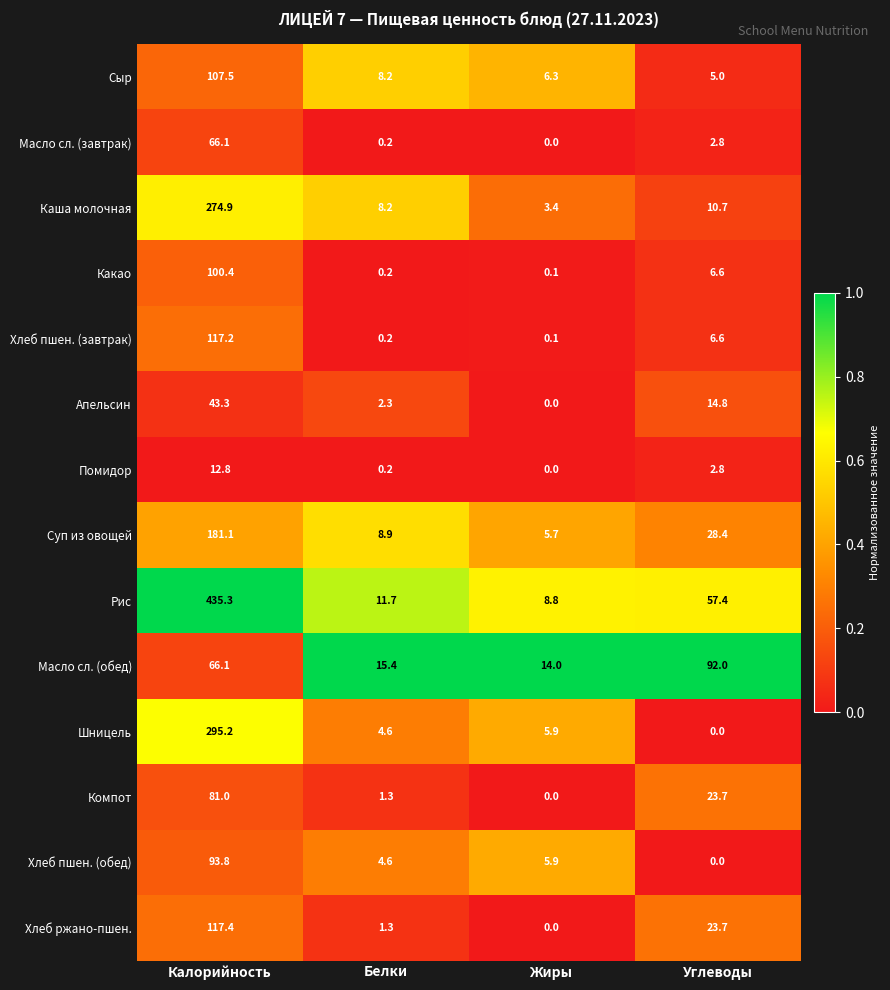

What is the spread (max minus min) of values at Углеводы?

92.0